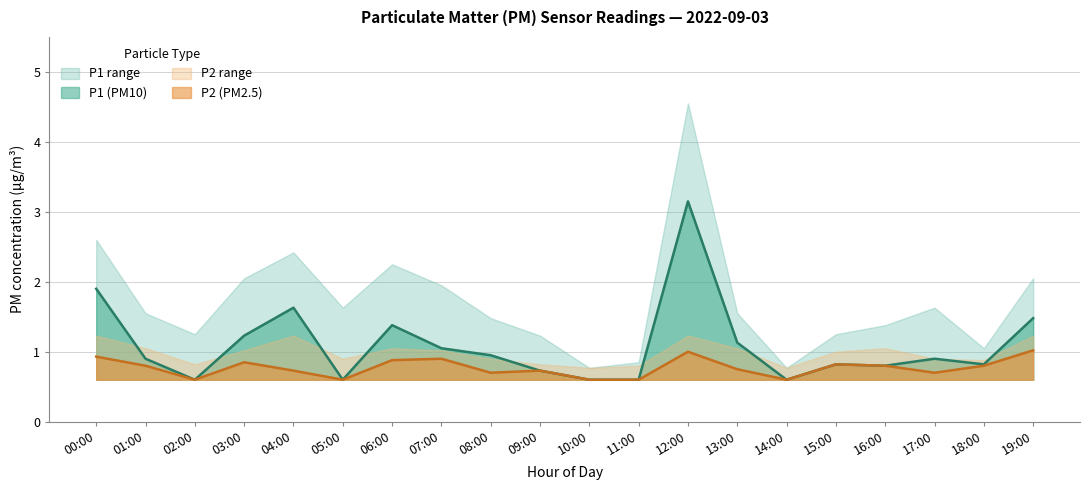

Does the chart display data point markers on the line(s)?

No